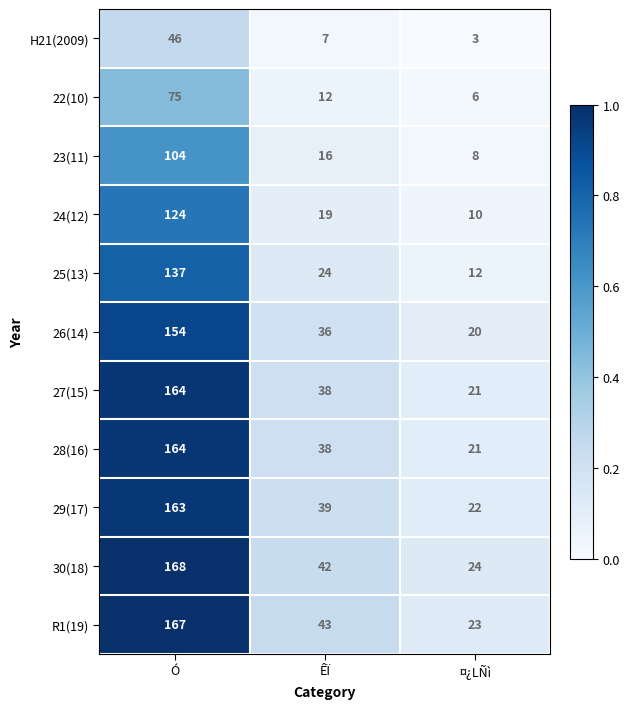

The 24(12) series shows 124 at Ó. True or false?

True